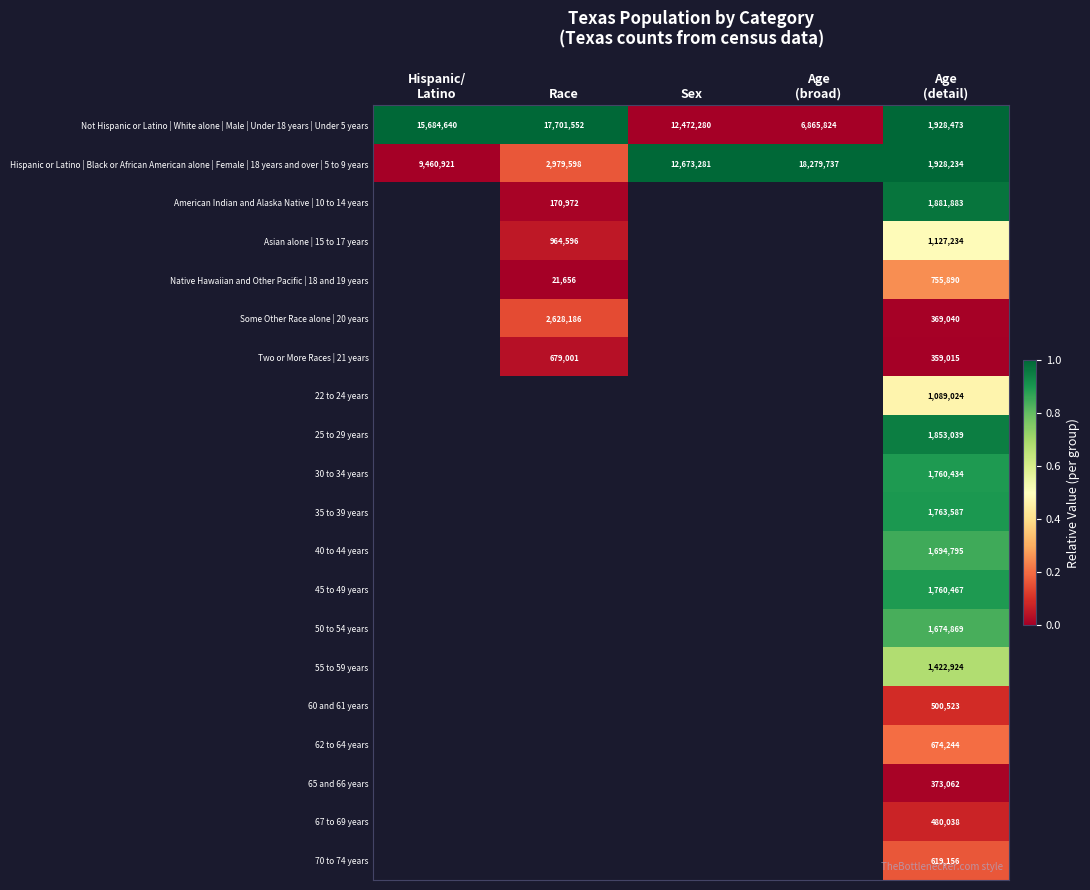

At which label is Not Hispanic or Latino | White alone | Male | Under 18 years | Under 5 years closest to 9815012?

Sex